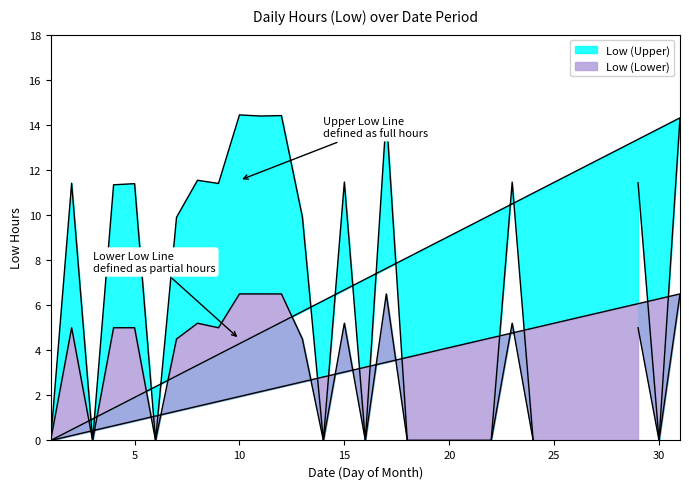

The value of Low (Lower) at 30 is 0.0. True or false?

True